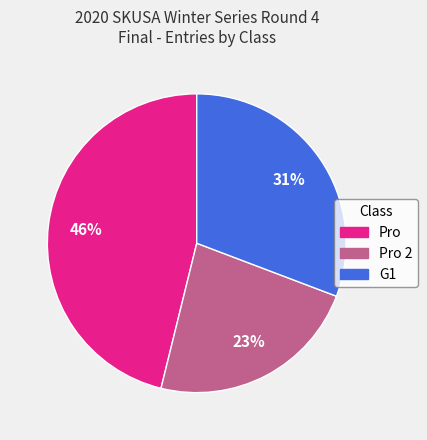

Rank the categories by value from lowest to highest.

Pro 2, G1, Pro